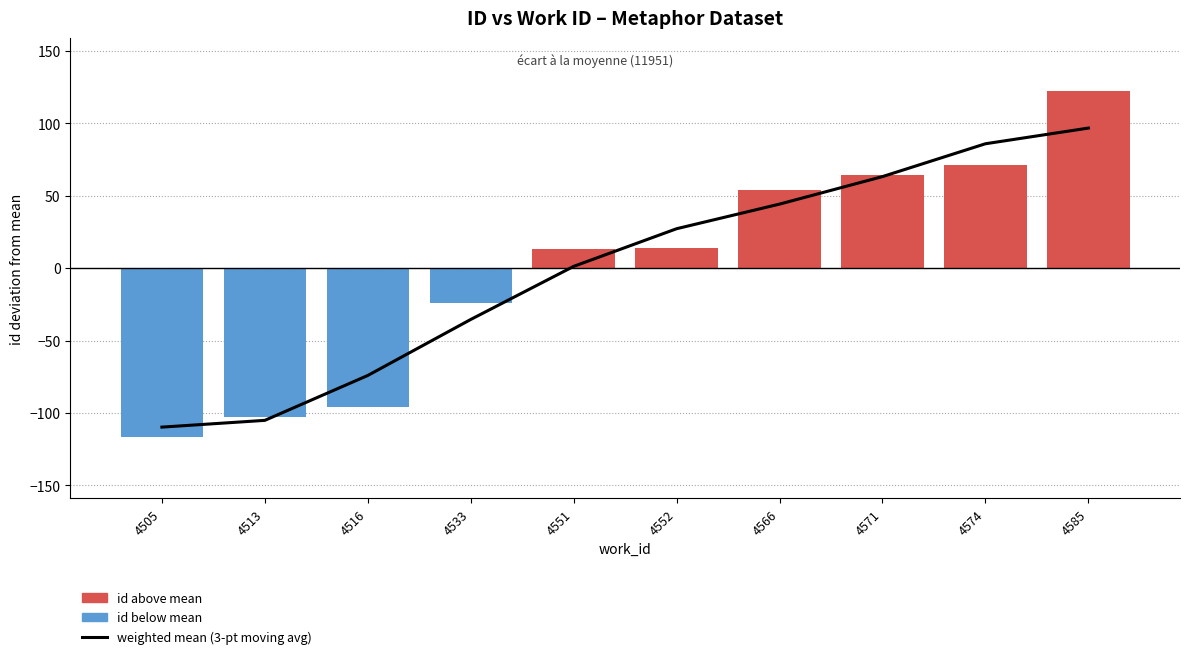

Which has a higher value, 4574 or 4552?

4574